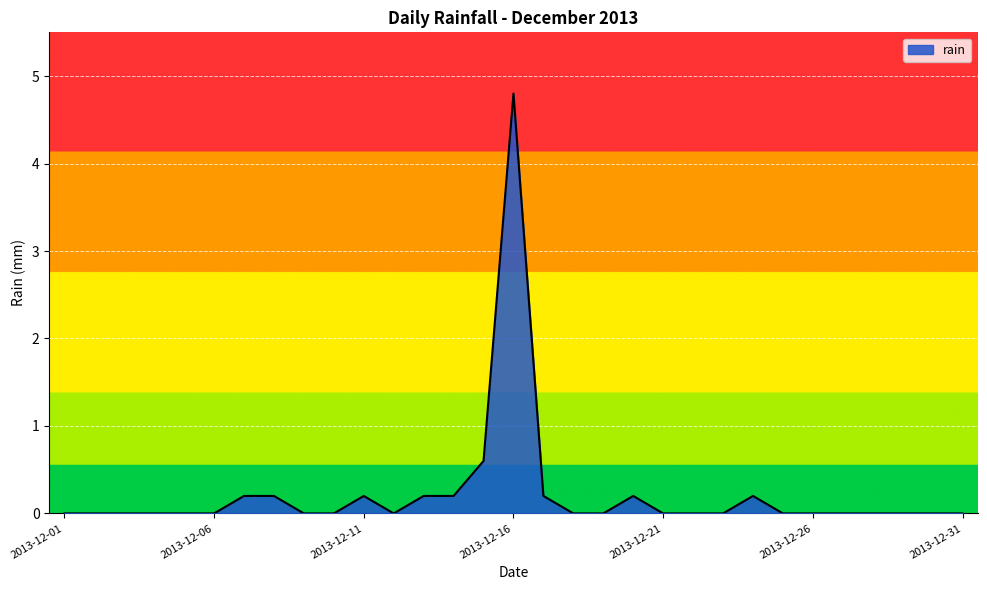

What is the greatest value displayed?

4.8